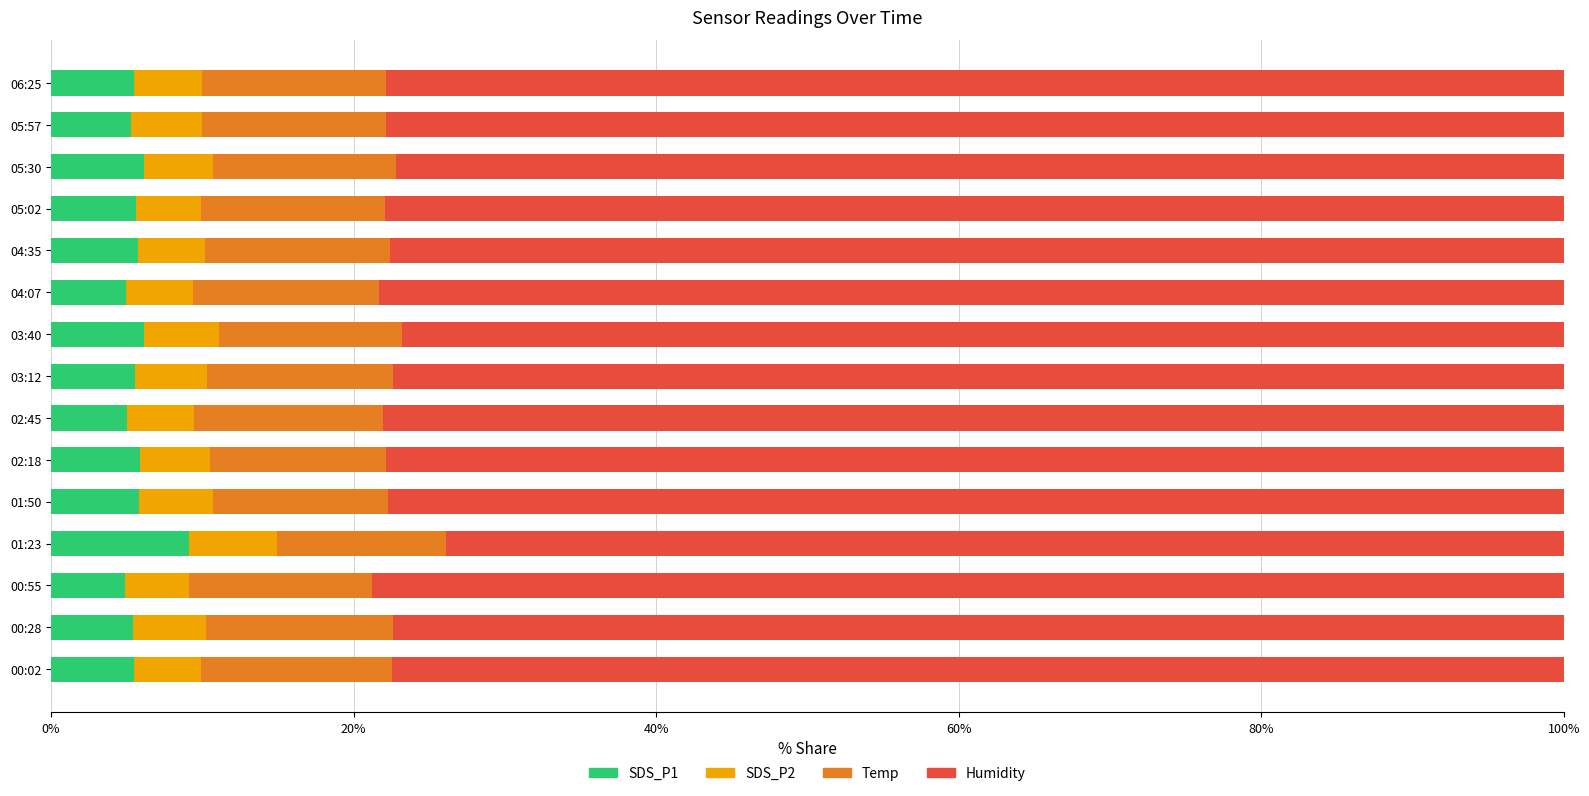

What is the sum of the SDS_P1 values at 04:35 and 00:02?

11.2